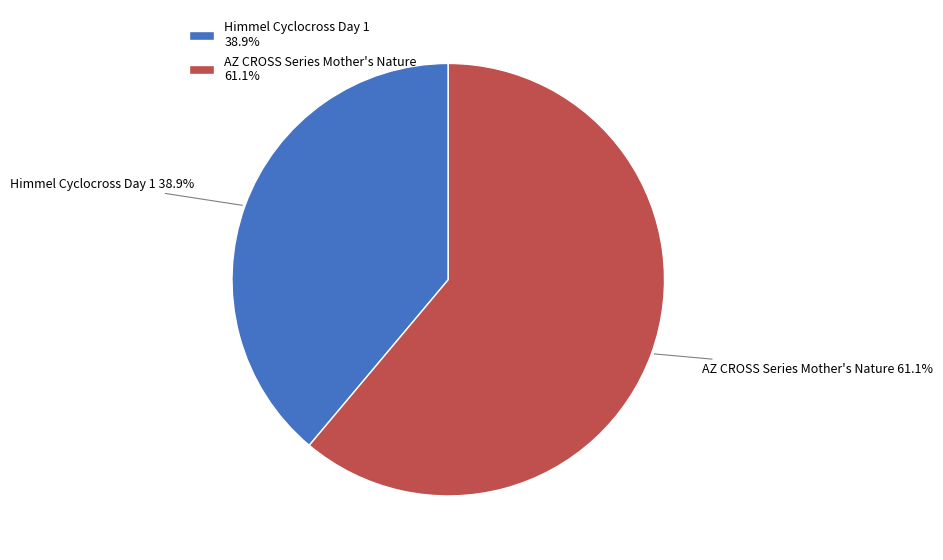

To the nearest percent, what percentage of the pie is Himmel Cyclocross Day 1?

39%